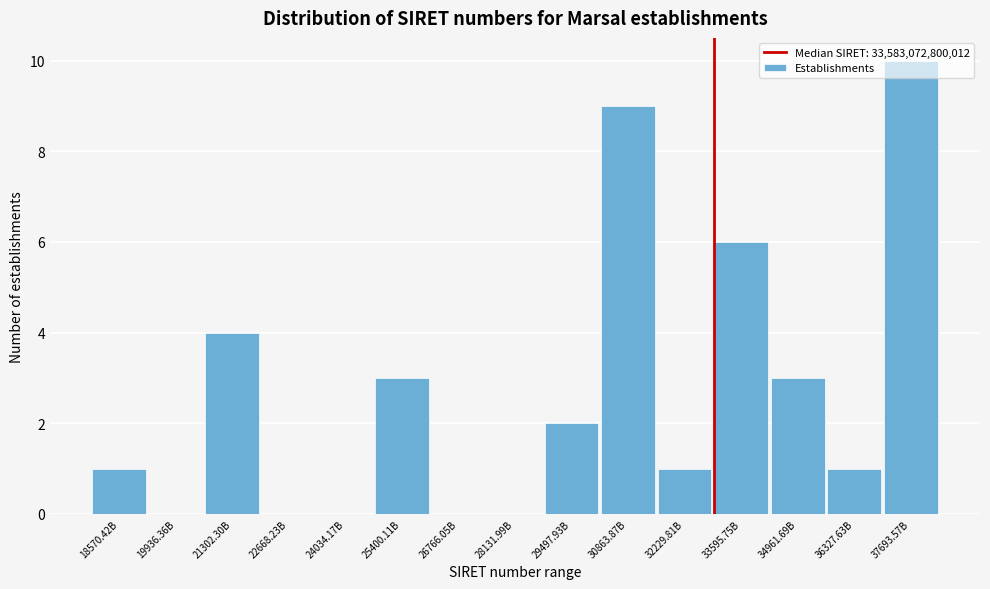

Which has a higher value, 33595.75B or 21302.30B?

33595.75B